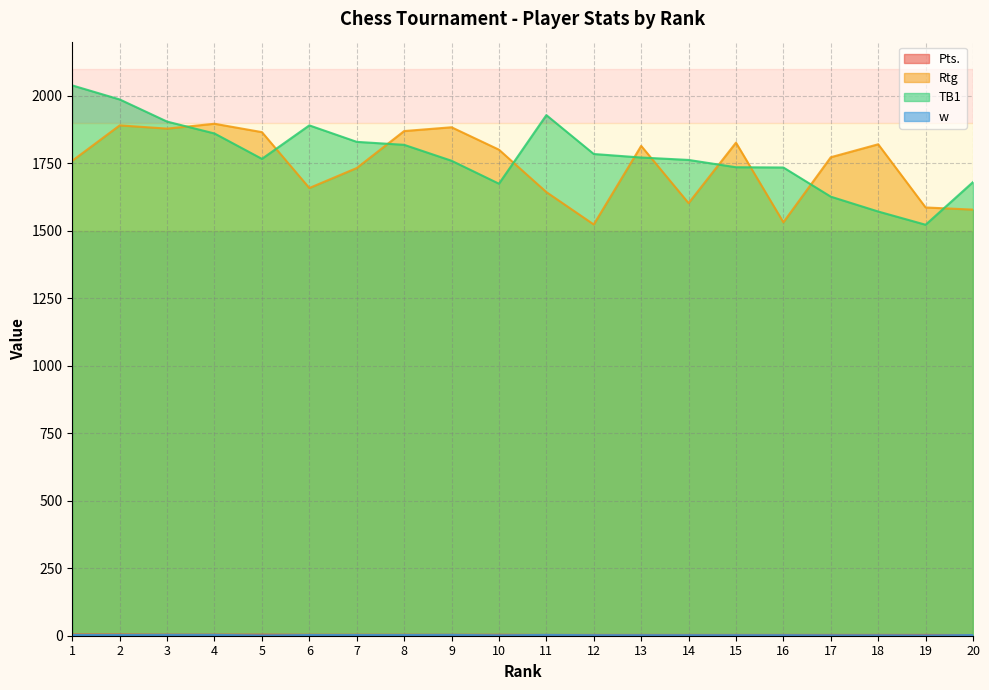

Is it true that TB1 equals 1571.0 at 18?

True